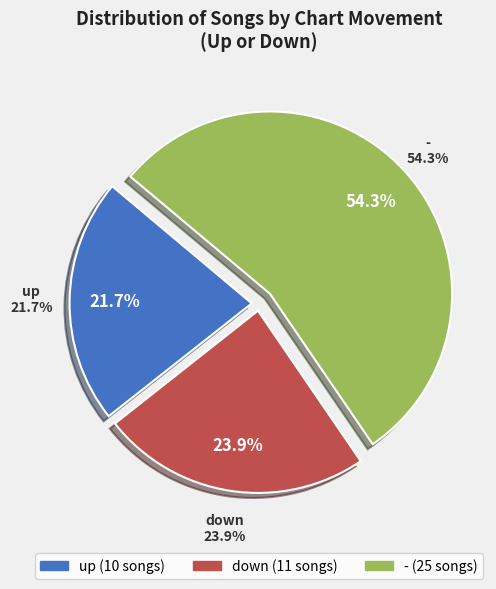

Is - the majority of the pie?

No